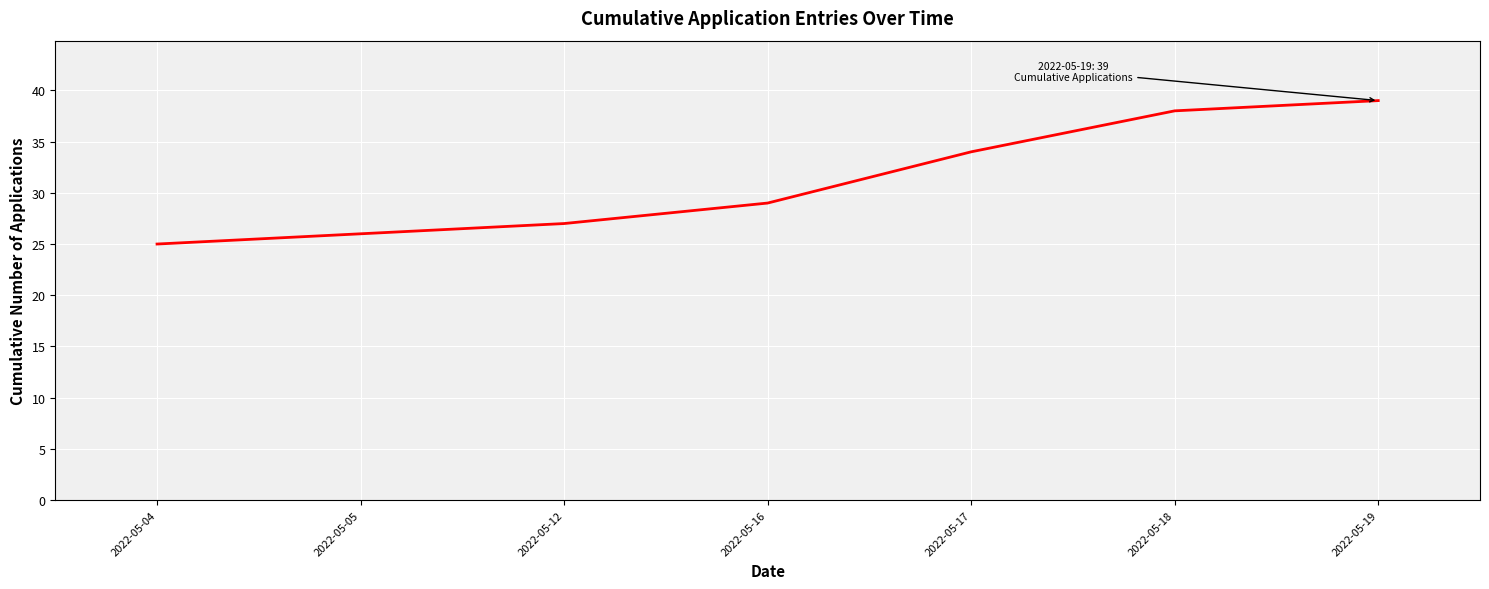

At which category does the chart reach its minimum across all series?

2022-05-04